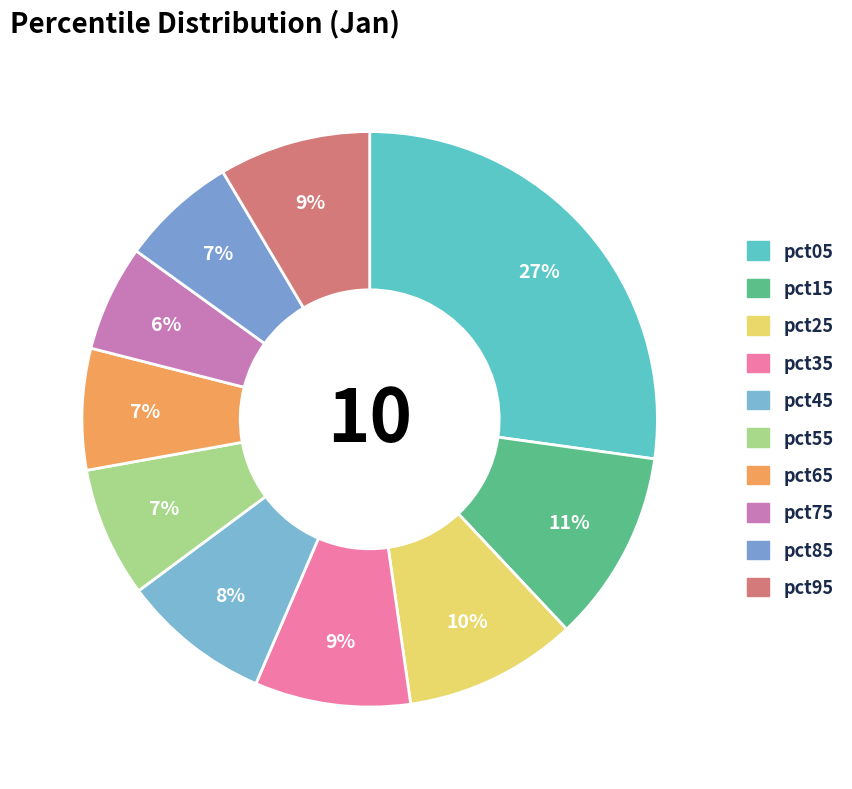

What percentage is the pct95 slice, to the nearest percent?

9%